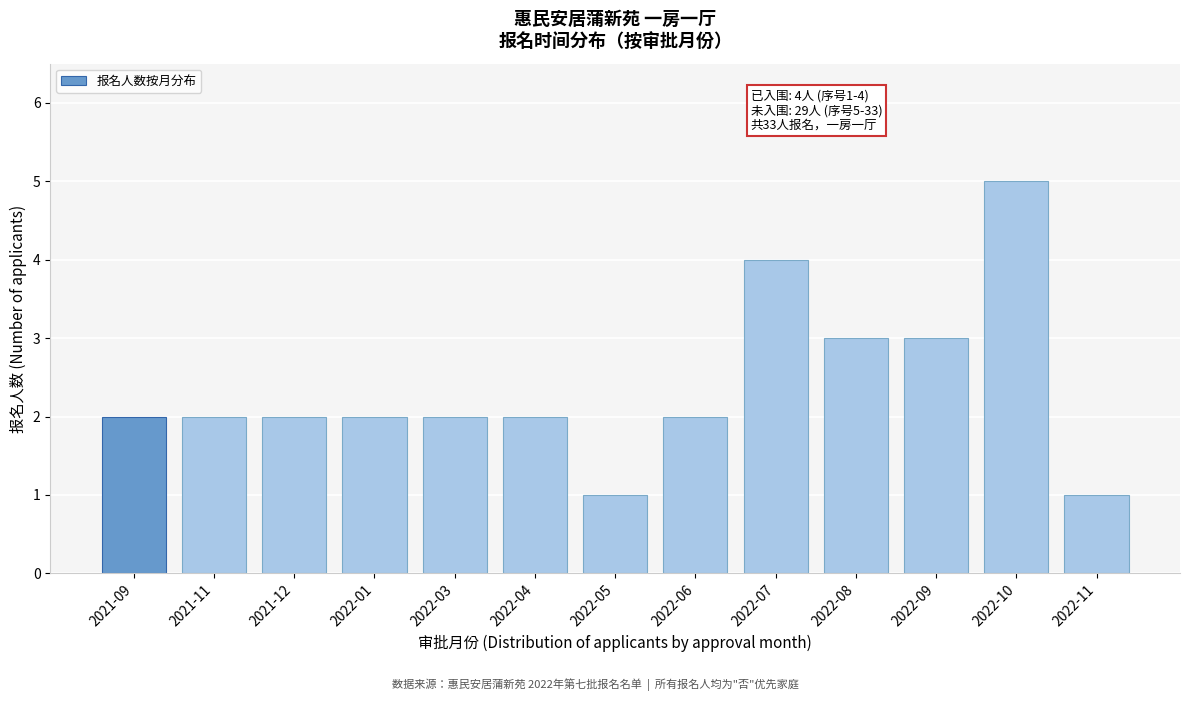

Reading left to right, list all the values displayed in this chart.

2021-09=2	2021-11=2	2021-12=2	2022-01=2	2022-03=2	2022-04=2	2022-05=1	2022-06=2	2022-07=4	2022-08=3	2022-09=3	2022-10=5	2022-11=1